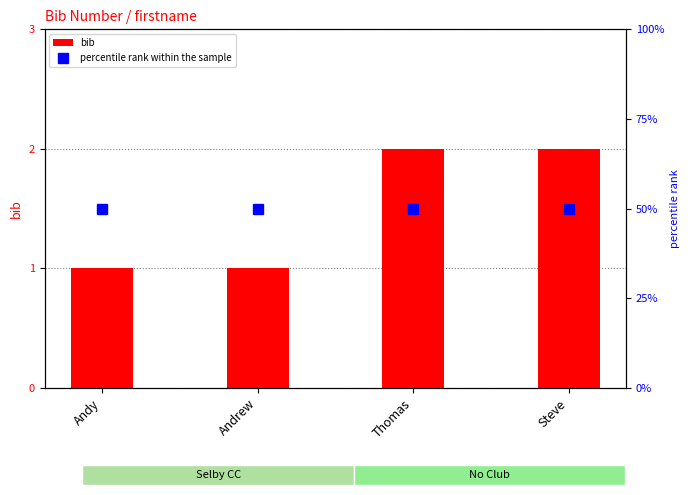

What is the average value of the bib series?

2